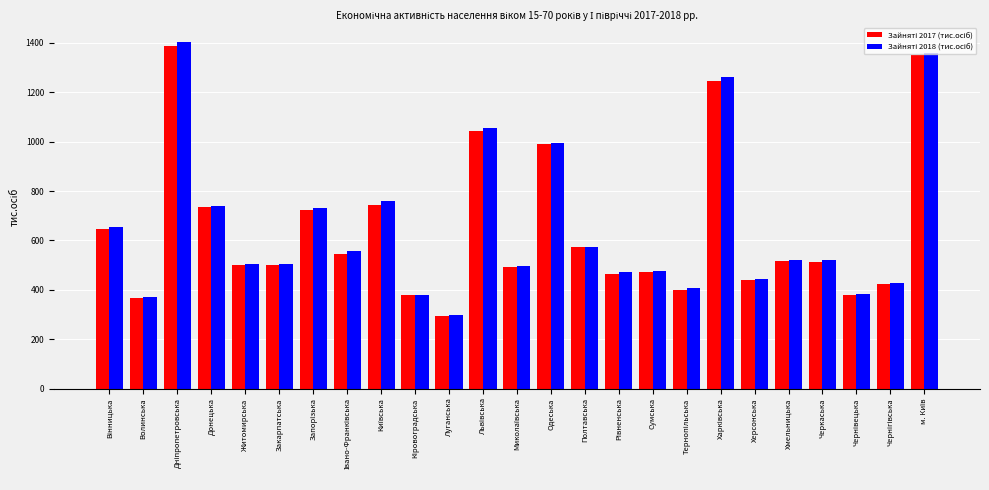

How many categories are shown in the chart?

25